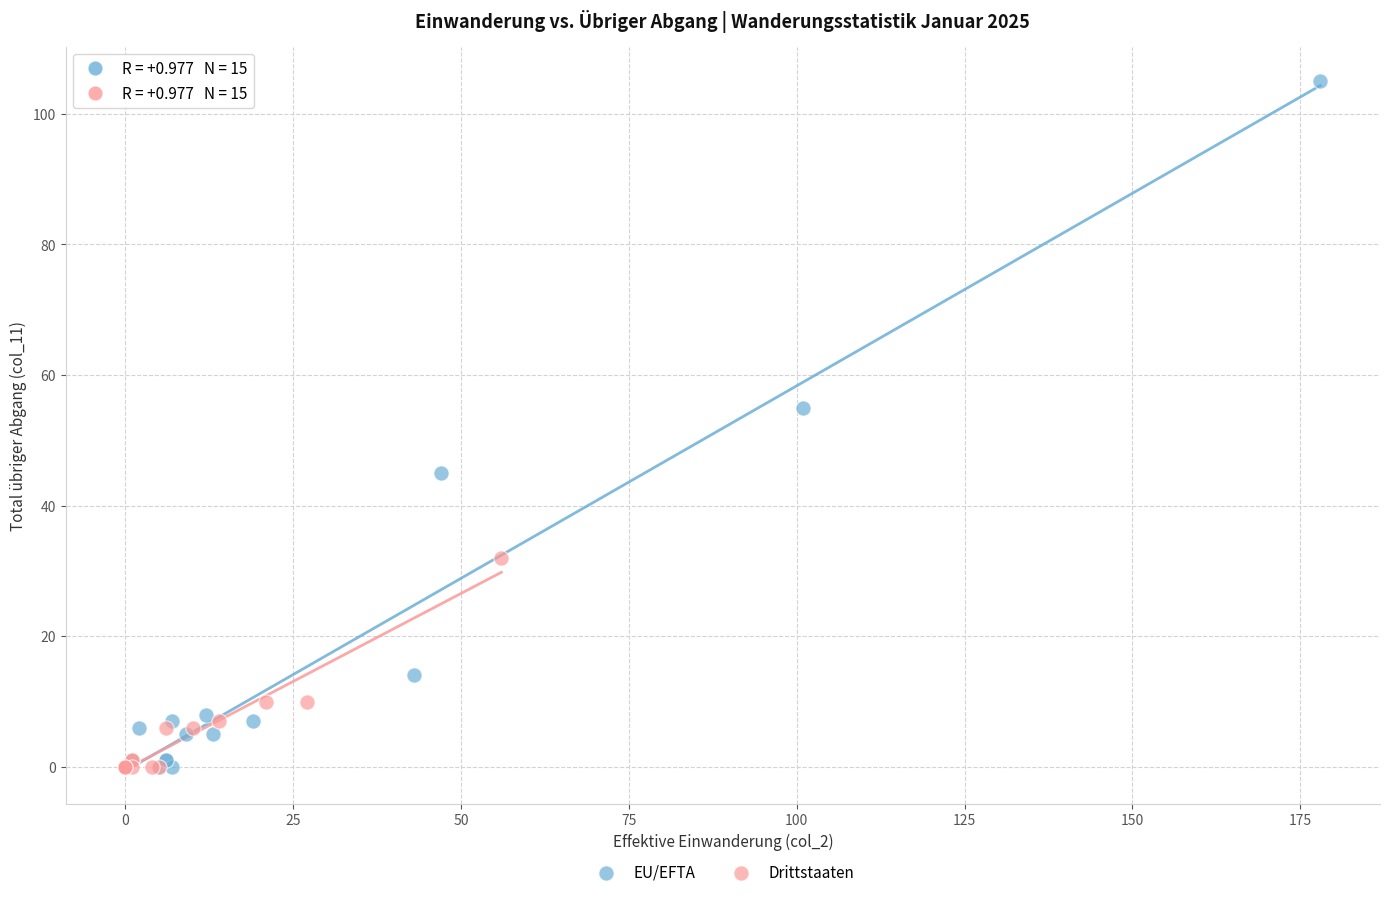

Which series has the largest Y range (max minus min)?

EU/EFTA